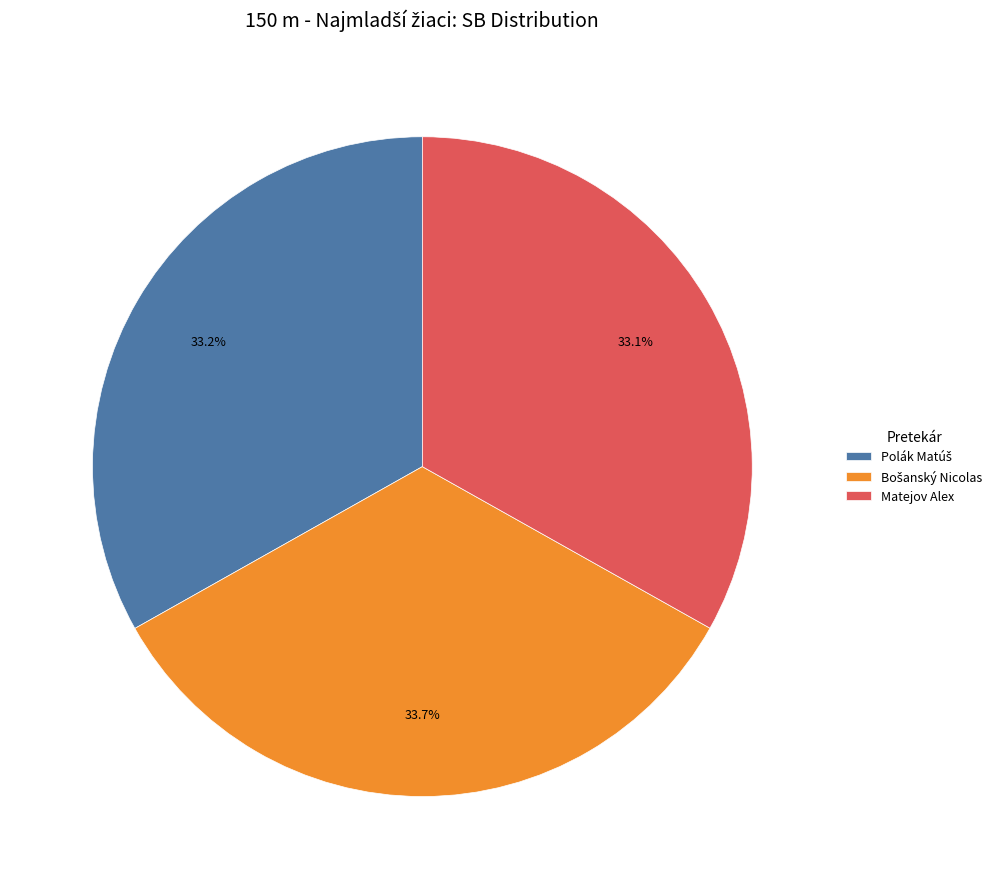

Does any single category account for the majority?

No